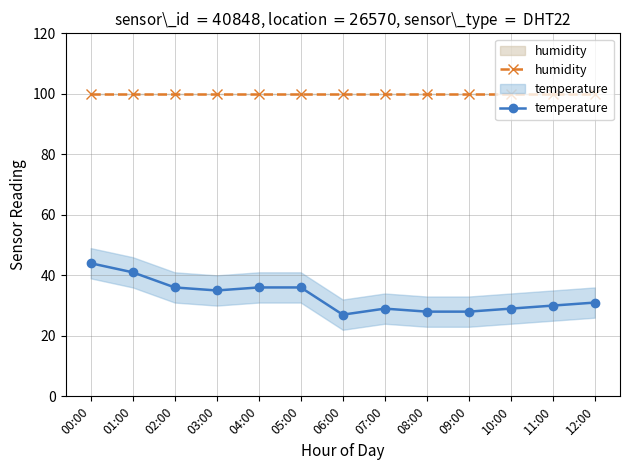

Does the chart display data point markers on the line(s)?

Yes